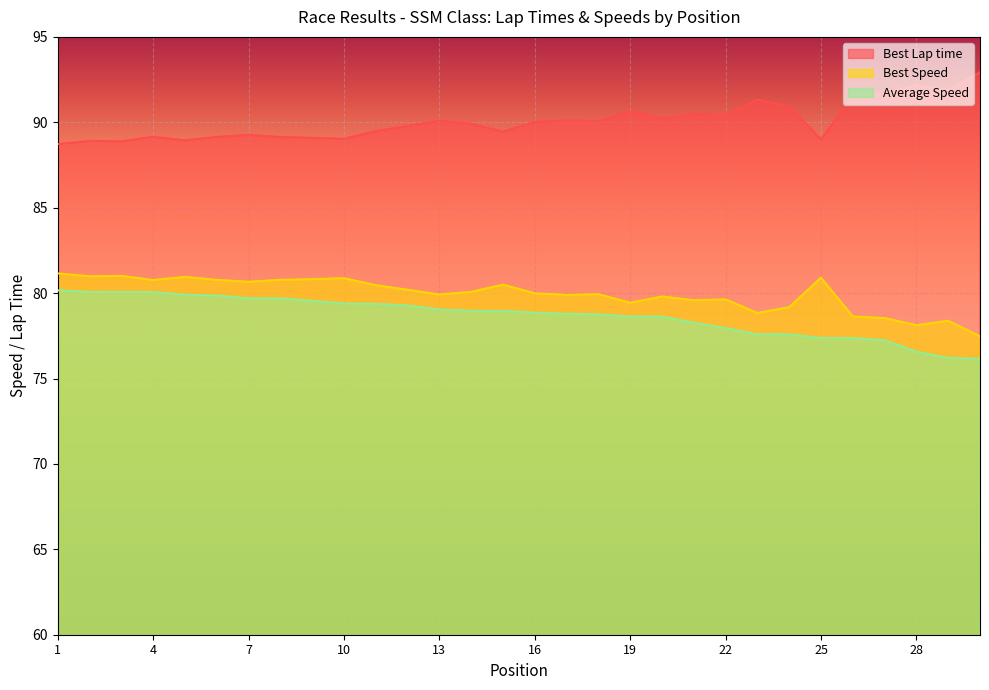

What is the maximum value shown in the chart?

92.9